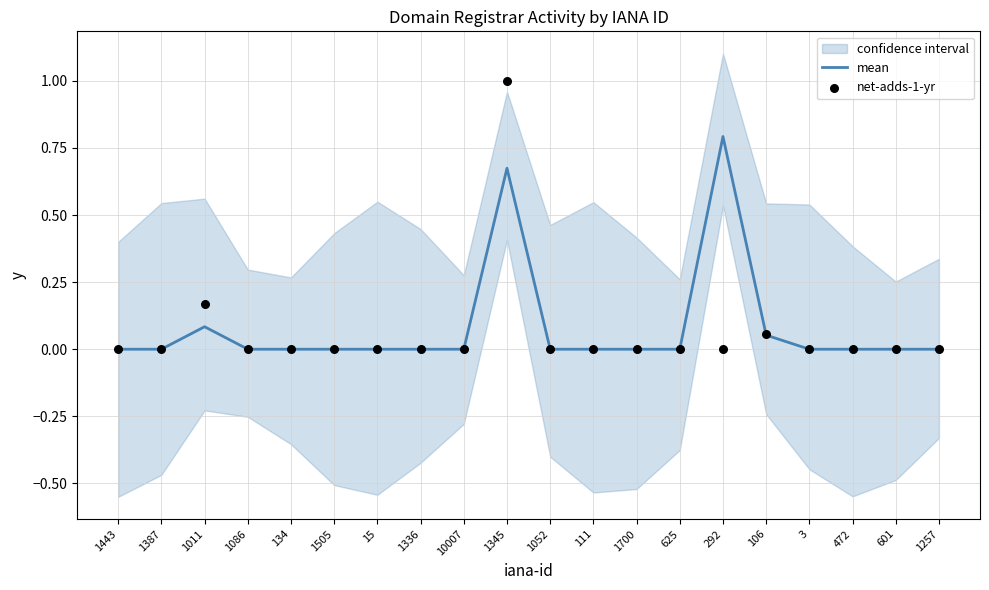

At how many categories does at least one series exceed 0?

4